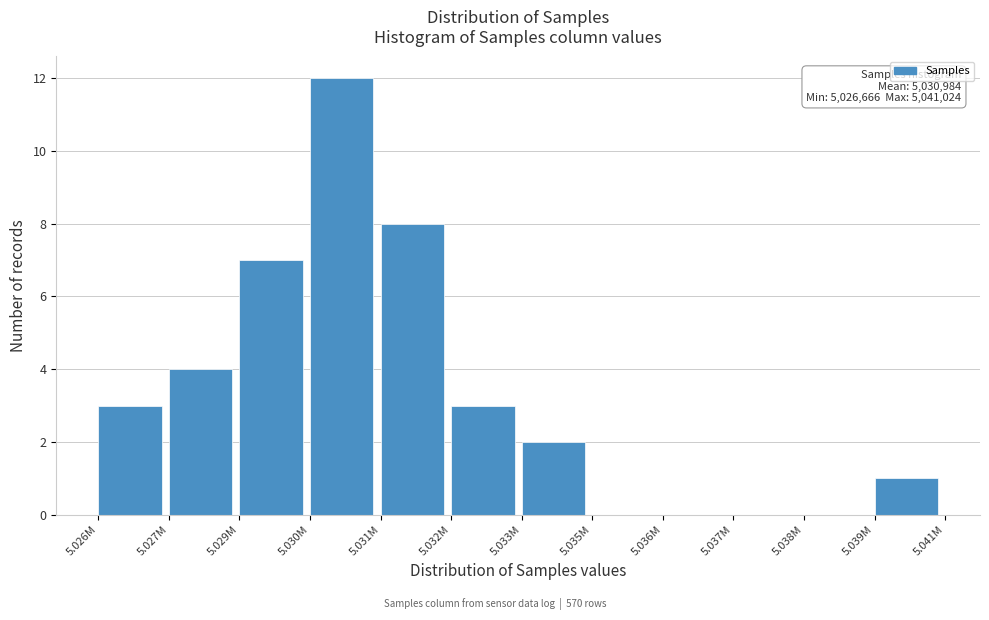

Reading right to left, what are all the values shown in this chart?

5.039M=1	5.038M=0	5.037M=0	5.036M=0	5.035M=0	5.033M=2	5.032M=3	5.031M=8	5.030M=12	5.029M=7	5.027M=4	5.026M=3